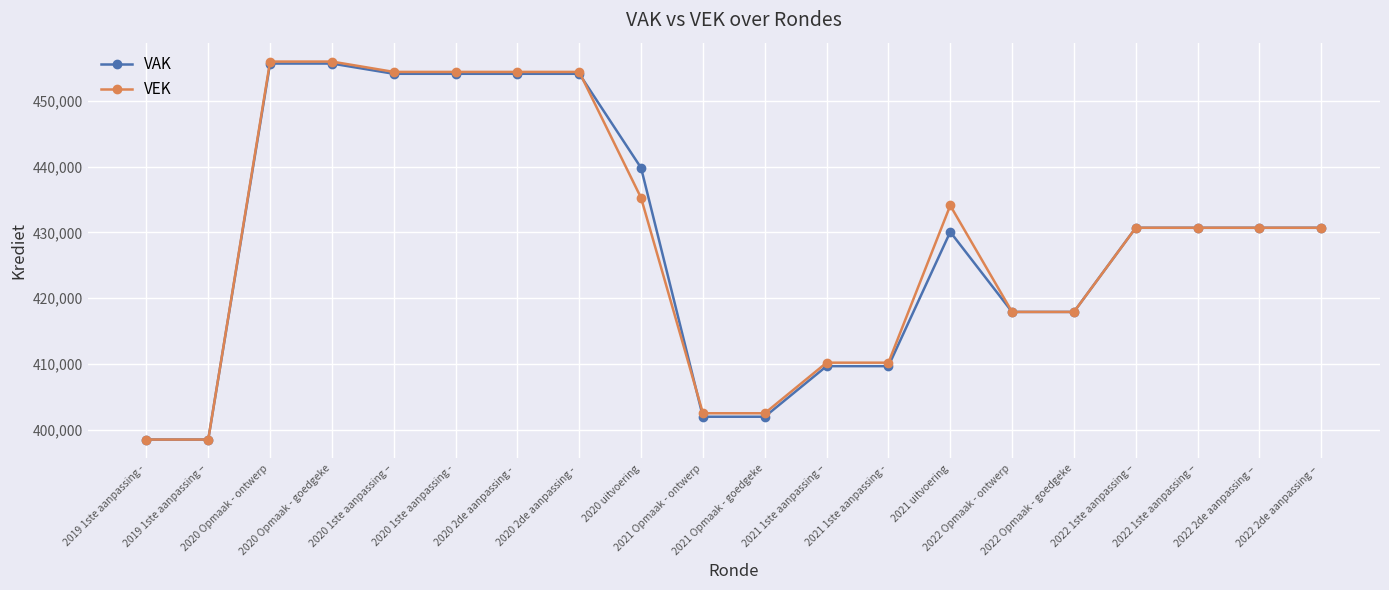

Is it true that VAK equals 430697 at 2022 2de aanpassing – ?

True